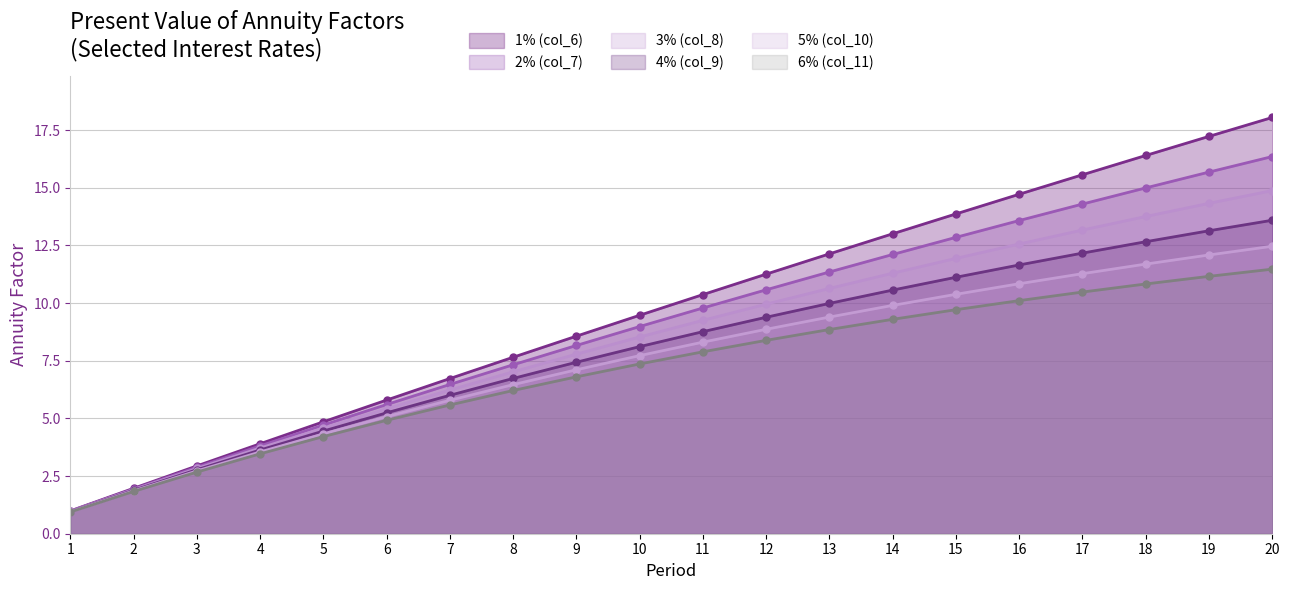

True or false: 6% (col_11) and 4% (col_9) intersect in this chart.

False